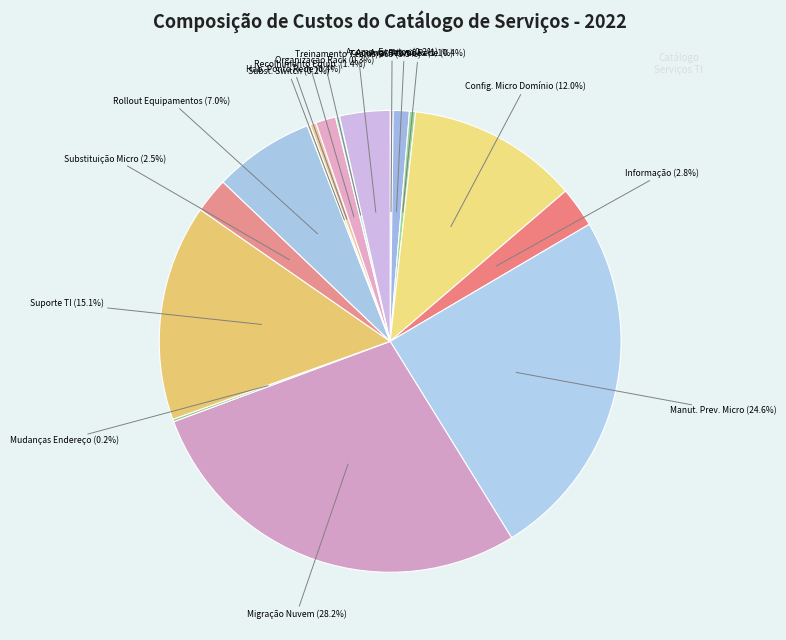

Rank the categories by value from lowest to highest.

MUDANÇAS DE ENDEREÇO, ACOMPANHAMENTO TÉCNICO PARA EVENTOS, SUBSTITUIÇÃO DE SWITCH, ORGANIZAÇÃO DE RACK, AVALIAÇÃO FÍSICA DOS ATIVOS DE REDE, HABILITAÇÃO DE PONTO DE REDE, ACOMPANHAMENTO TÉCNICO PARA REUNIÕES, RECOLHIMENTO DE EQUIPAMENTO DE TI, SUBSTITUIÇÃO DE MICRO, INFORMAÇÃO, TREINAMENTO TEAMS E OFFICE 365, ROLLOUT DE EQUIPAMENTOS, CONFIGURAR MICRO NO DOMÍNIO, SUPORTE DE TI, MANUTENÇÃO PREVENTIVA DE MICRO, MIGRAÇÃO DE DADOS PARA NUVEM